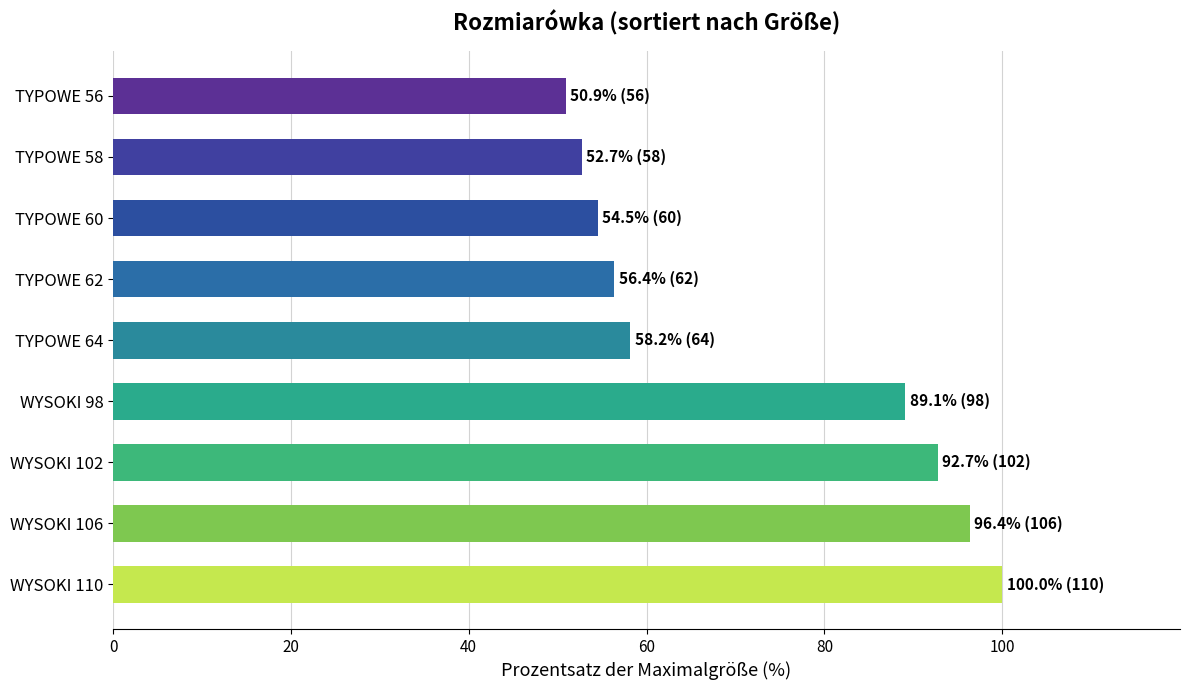

Where is the data nearest to the value 75?

WYSOKI 98